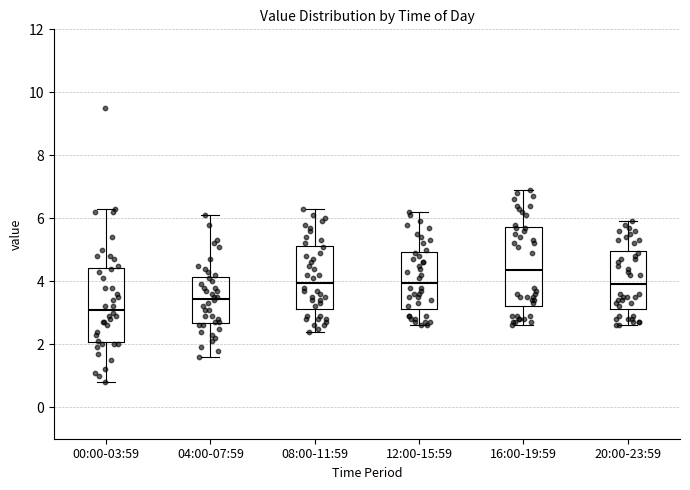

Reading left to right, read every box against the y-axis: the position of its median line, the range the box covers, and the ends of its whiskers. The values are not printed on the chart, so give them approximately, as read against the axis.

00:00-03:59: median 3.2, box 2.0 to 4.4, whiskers 0.8 to 6.4
04:00-07:59: median 3.4, box 2.6 to 4.2, whiskers 1.6 to 6.2
08:00-11:59: median 4.0, box 3.2 to 5.2, whiskers 2.4 to 6.4
12:00-15:59: median 4.0, box 3.2 to 5.0, whiskers 2.6 to 6.2
16:00-19:59: median 4.4, box 3.2 to 5.8, whiskers 2.6 to 7.0
20:00-23:59: median 4.0, box 3.2 to 5.0, whiskers 2.6 to 6.0